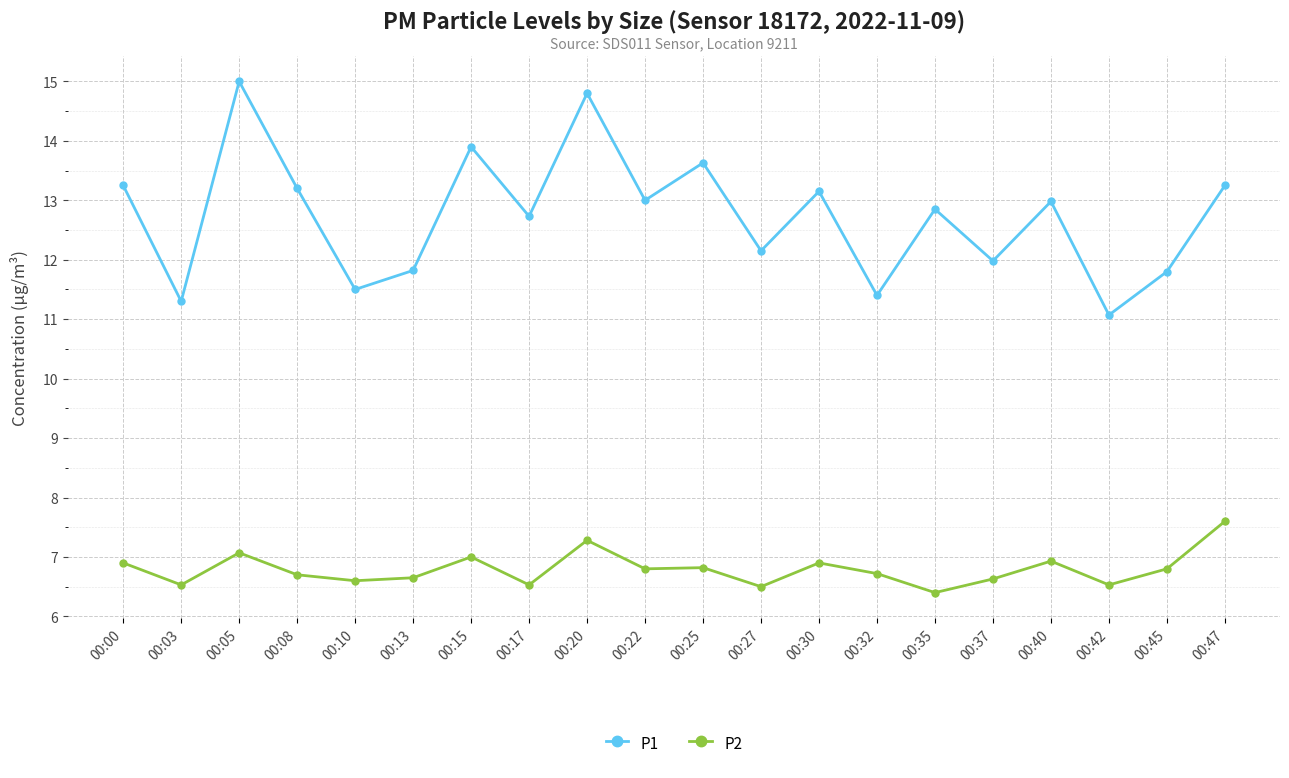

True or false: P2 and P1 intersect in this chart.

False